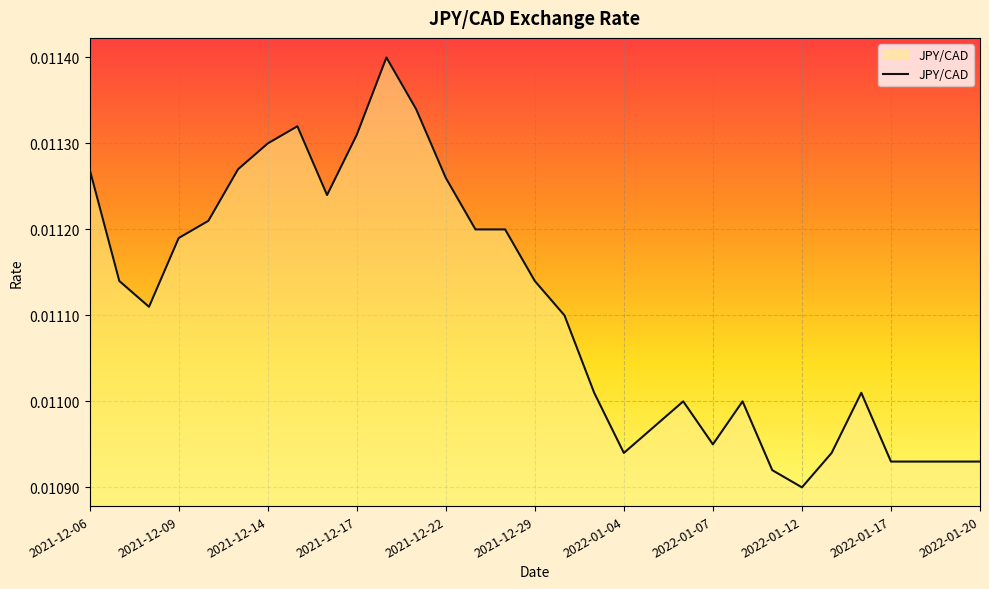

Does the chart display data point markers on the line(s)?

No